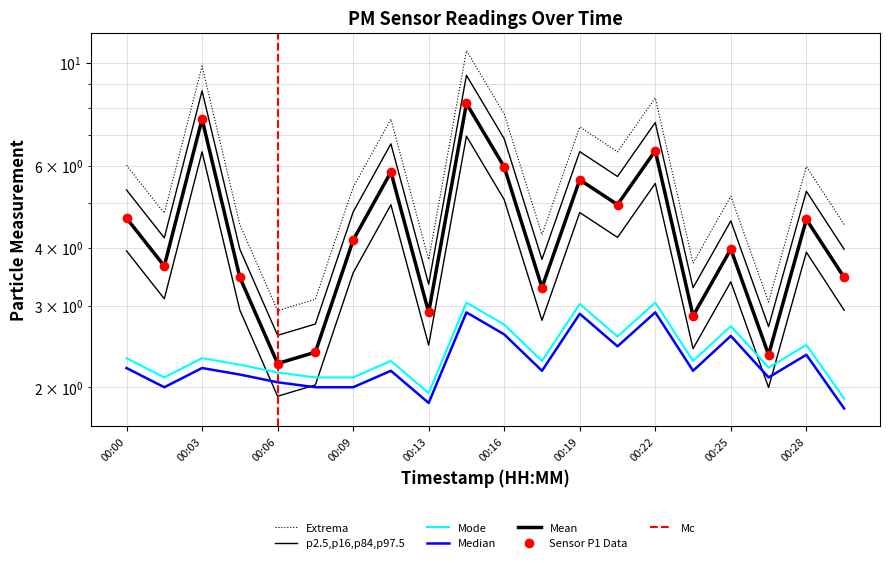

True or false: P2 and P1 cross at least once.

False